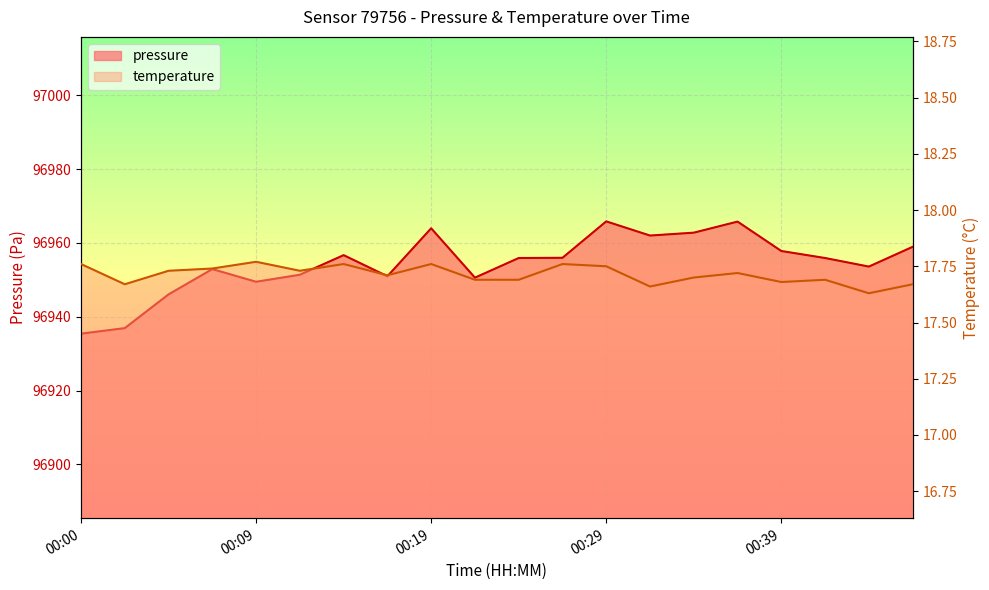

Count the number of data series in this chart.

2